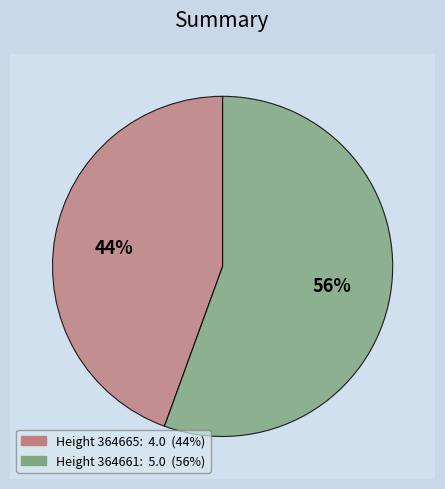

Rank the categories by value from highest to lowest.

364661, 364665